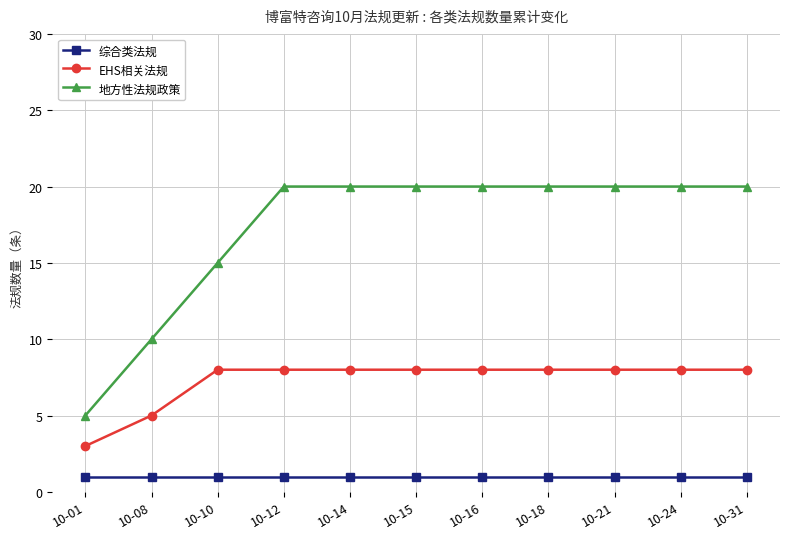

List the series in order of their peak value, lowest first.

综合类法规, EHS相关法规, 地方性法规政策